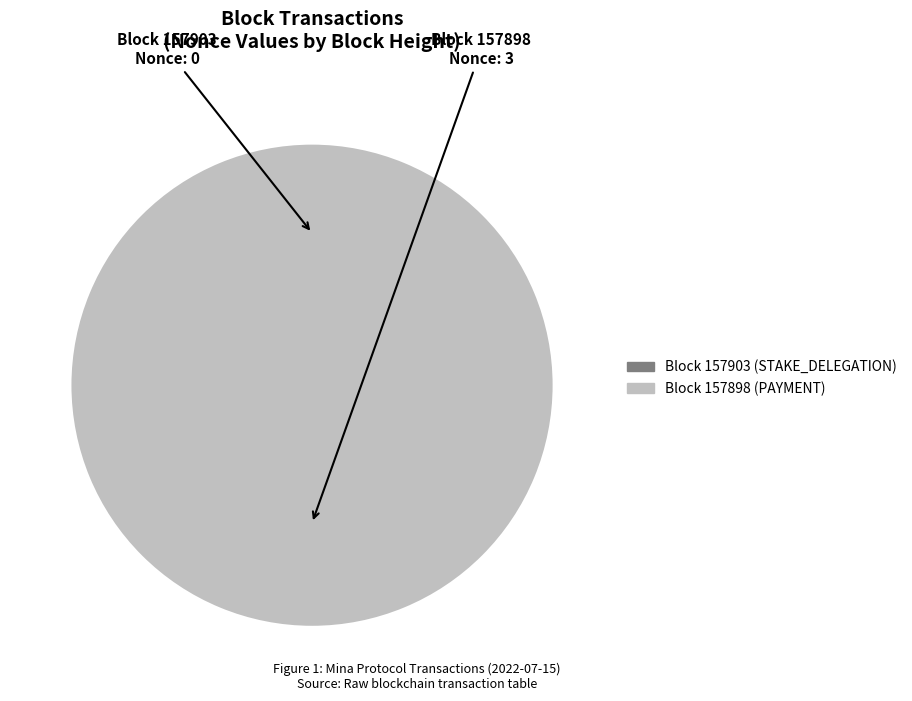

What is the change in value from 157903 to 157898?

+3